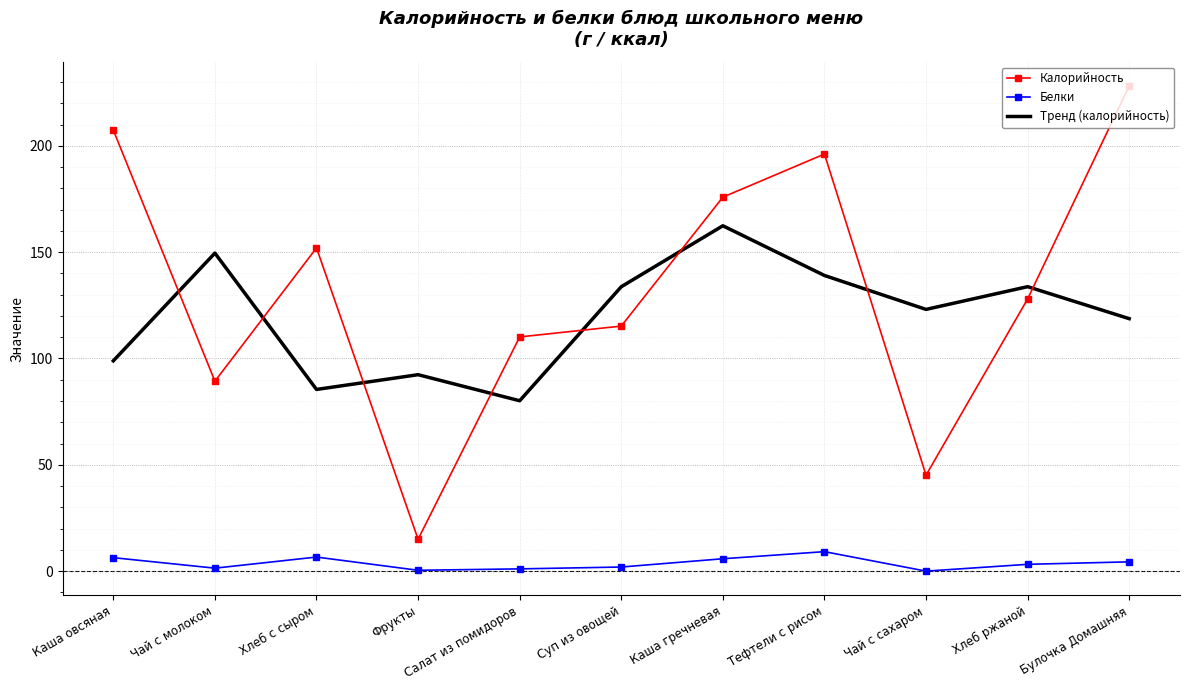

Which category has the highest value across all series?

Булочка Домашняя